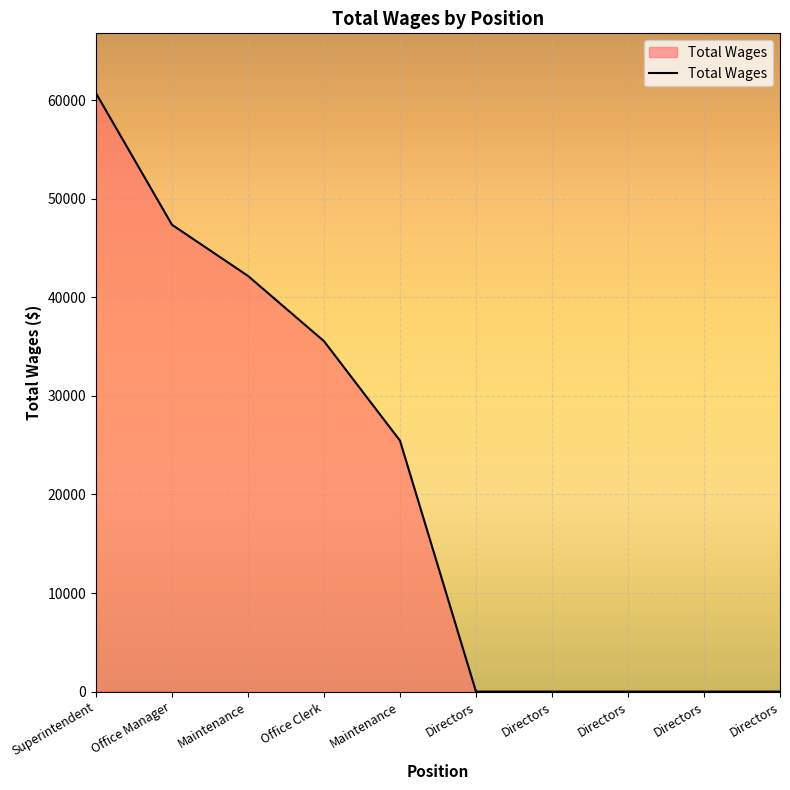

True or false: the data has more than 1 interior local peaks.

False